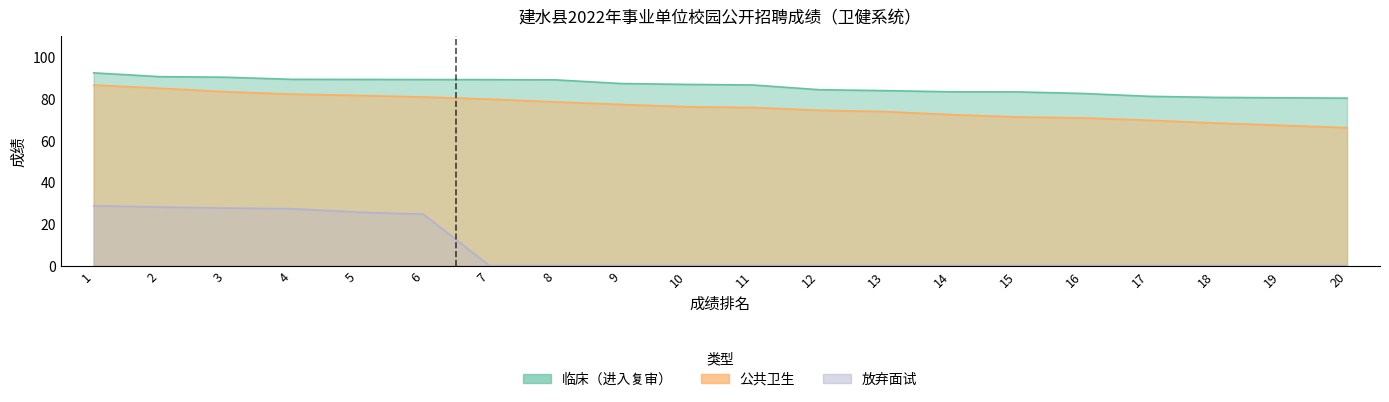

Reading right to left, what are all the values shown in this chart?

临床: 20=80.4	19=80.5	18=80.7	17=81.2	16=82.6	15=83.4	14=83.4	13=84.0	12=84.4	11=86.7	10=87.0	9=87.4	8=89.2	7=89.3	6=89.3	5=89.4	4=89.4	3=90.4	2=90.7	1=92.5
公共卫生: 20=66.2	19=67.3	18=68.4	17=69.8	16=70.9	15=71.3	14=72.4	13=73.9	12=74.5	11=75.9	10=76.2	9=77.3	8=78.5	7=79.9	6=80.9	5=81.7	4=82.3	3=83.5	2=85.1	1=86.7
放弃面试: 20=0.0	19=0.0	18=0.0	17=0.0	16=0.0	15=0.0	14=0.0	13=0.0	12=0.0	11=0.0	10=0.0	9=0.0	8=0.0	7=0.0	6=24.7	5=25.7	4=27.3	3=27.6	2=28.1	1=28.7